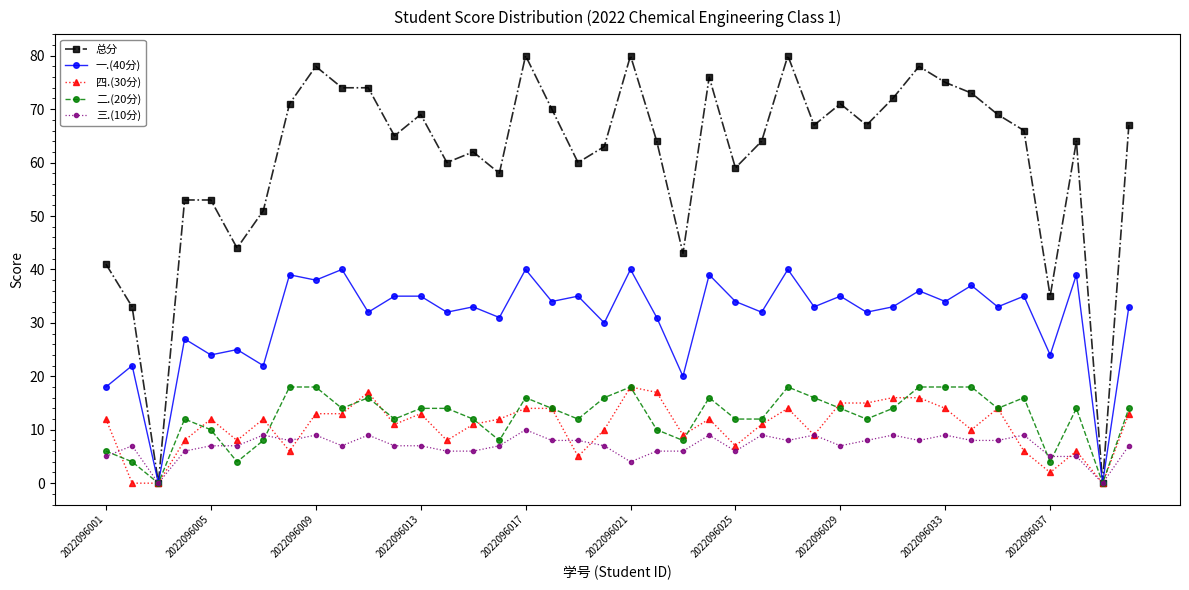

What is the maximum value shown in the chart?

80